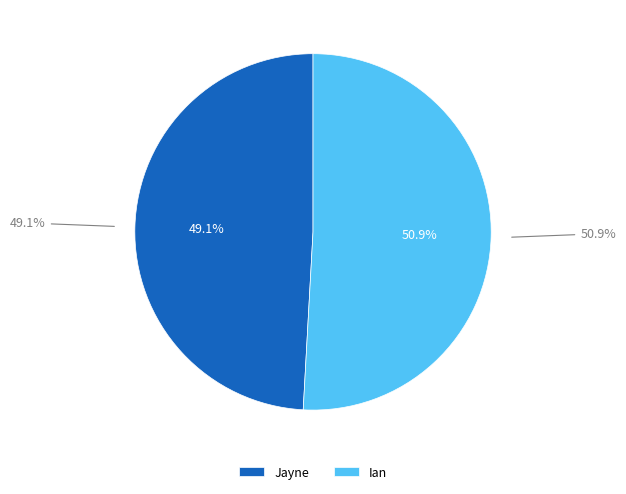

Is there a majority slice in this chart?

Yes